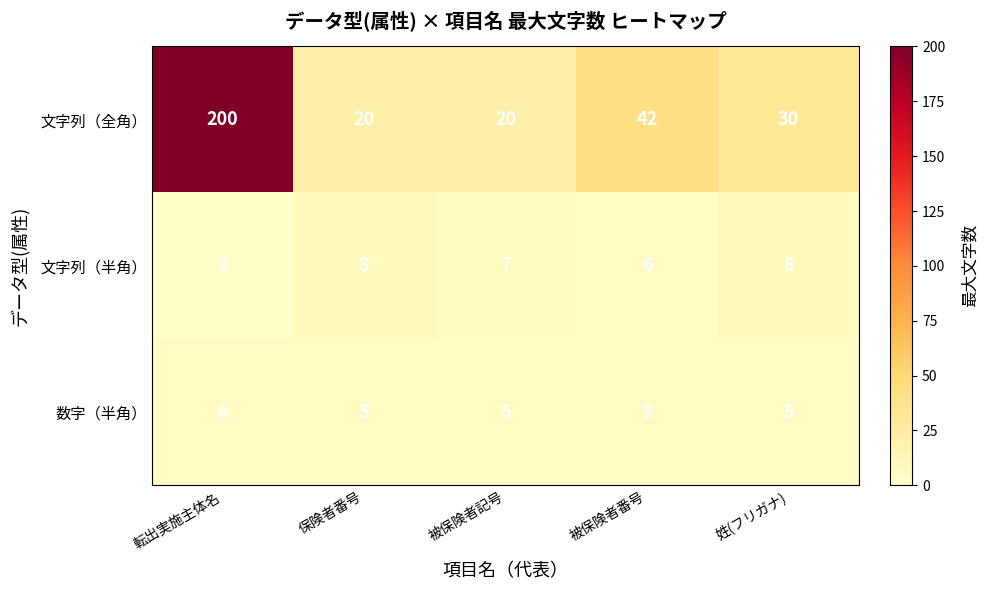

Reading left to right, what are all the values shown in this chart?

文字列（全角）: 200	20	20	42	30
文字列（半角）: 2	8	7	6	8
数字（半角）: 6	5	5	5	5